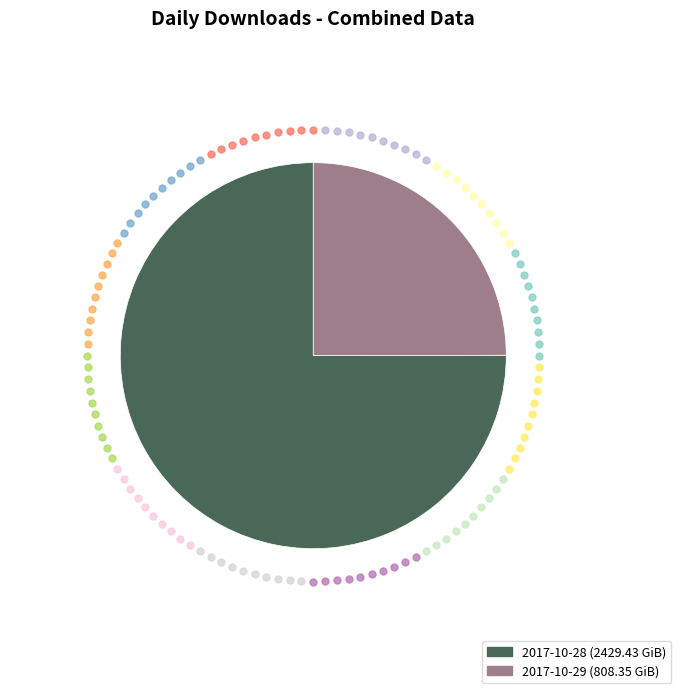

Is the sum of 2017-10-28 and 2017-10-29 greater than half?

Yes